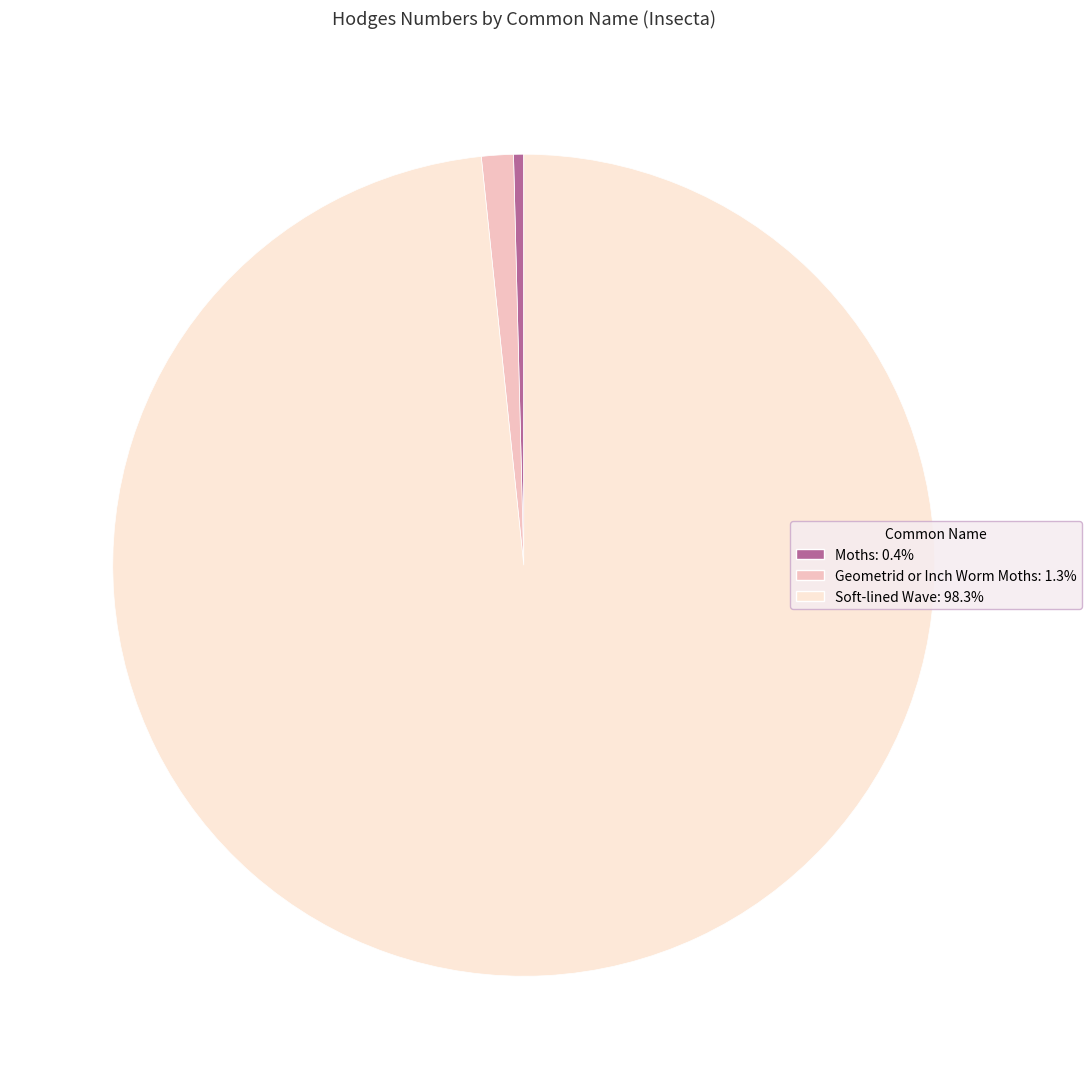

Which category has the smallest portion of the pie?

Moths